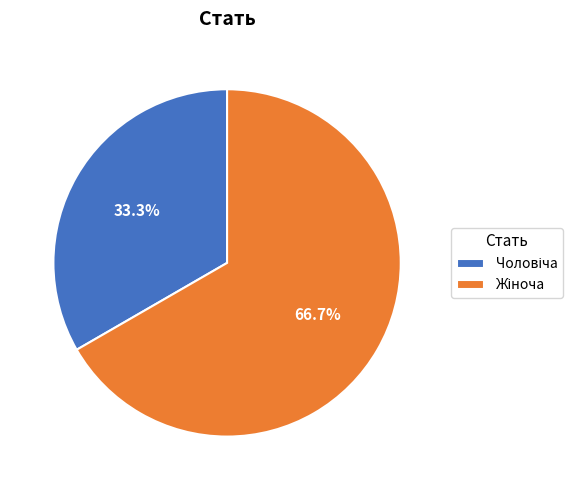

Does any single category account for the majority?

Yes